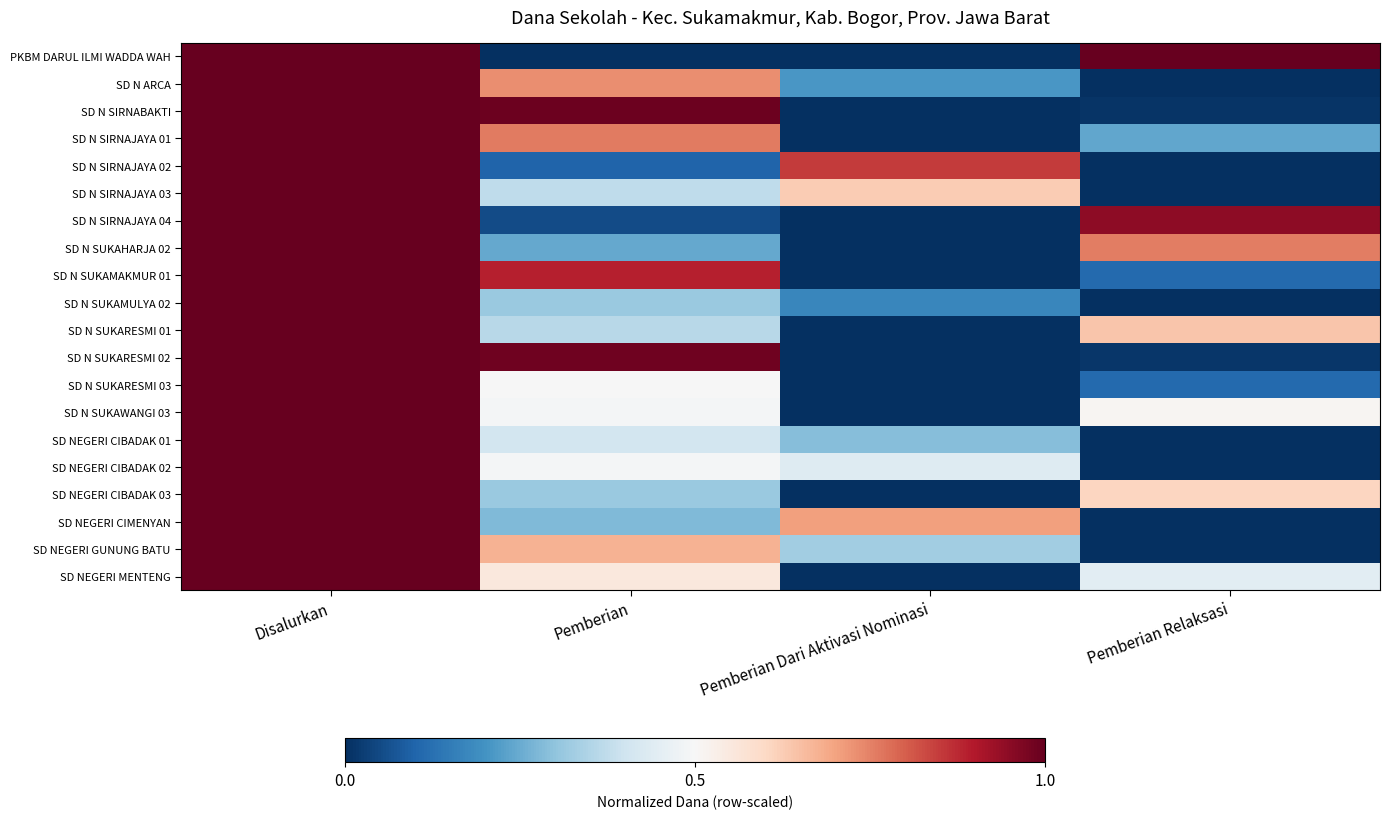

Which series has the widest spread of values?

PKBM DARUL ILMI WADDA WAH